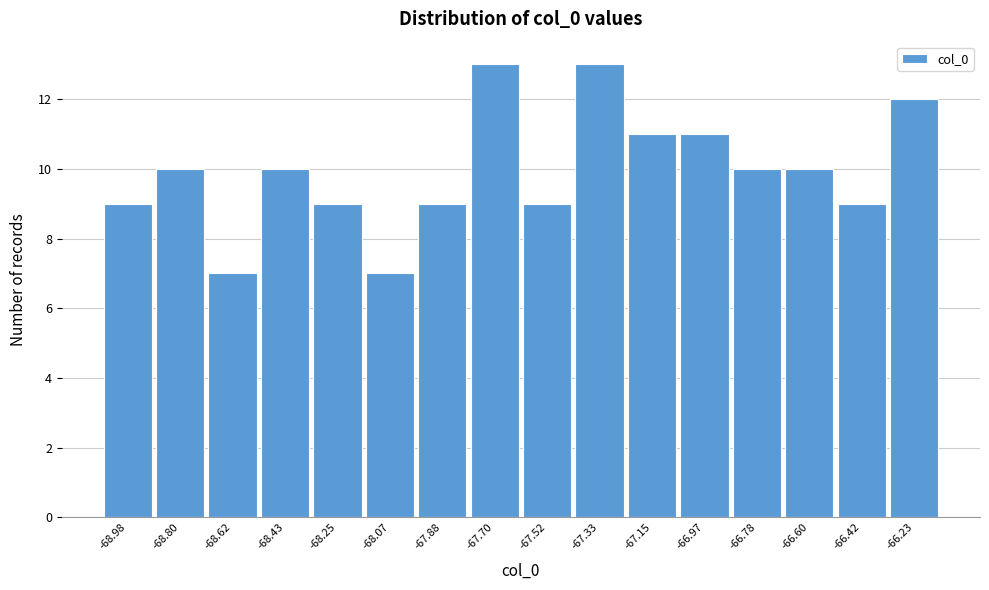

Reading left to right, extract all data points from this chart.

9	10	7	10	9	7	9	13	9	13	11	11	10	10	9	12